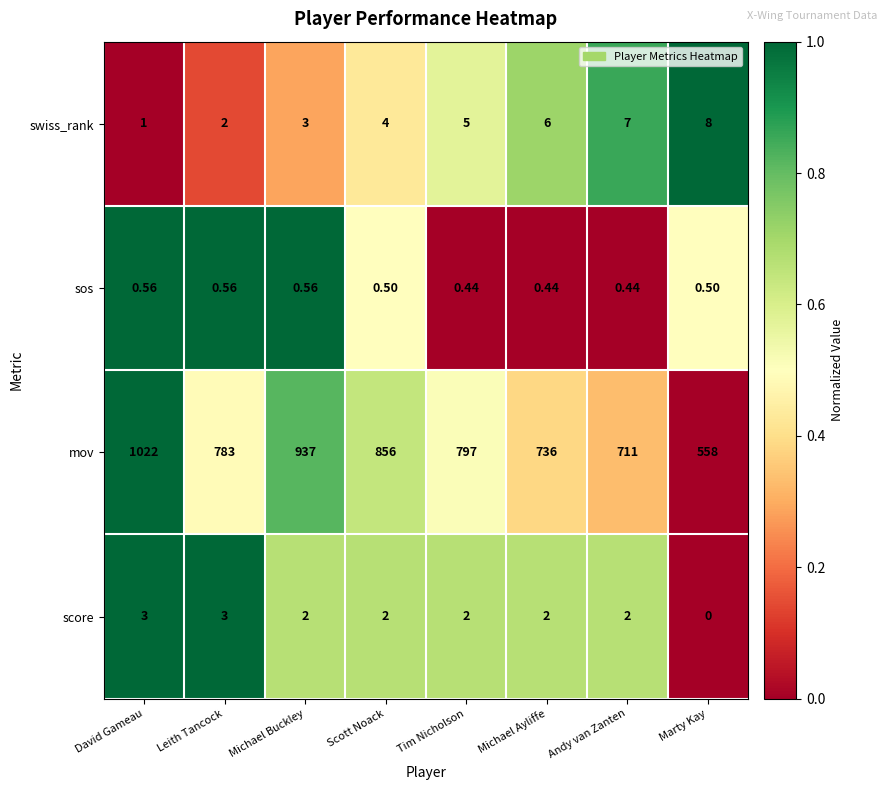

At which label does mov first exceed 797?

David Gameau